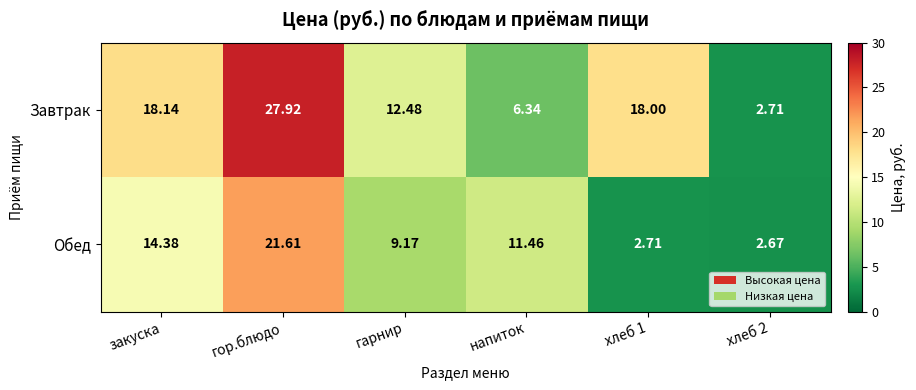

How many data points in Обед are above 11?

3